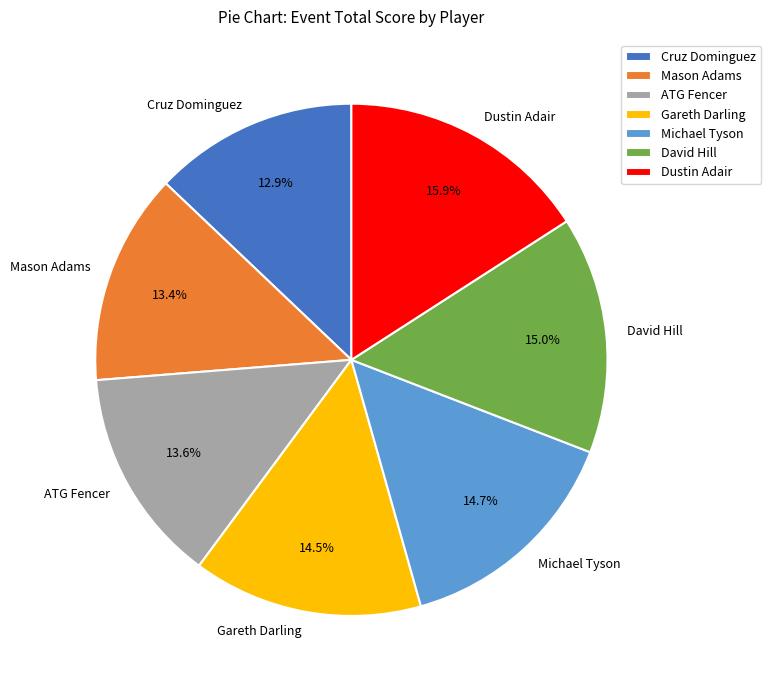

Between Cruz Dominguez and ATG Fencer, which is larger?

ATG Fencer